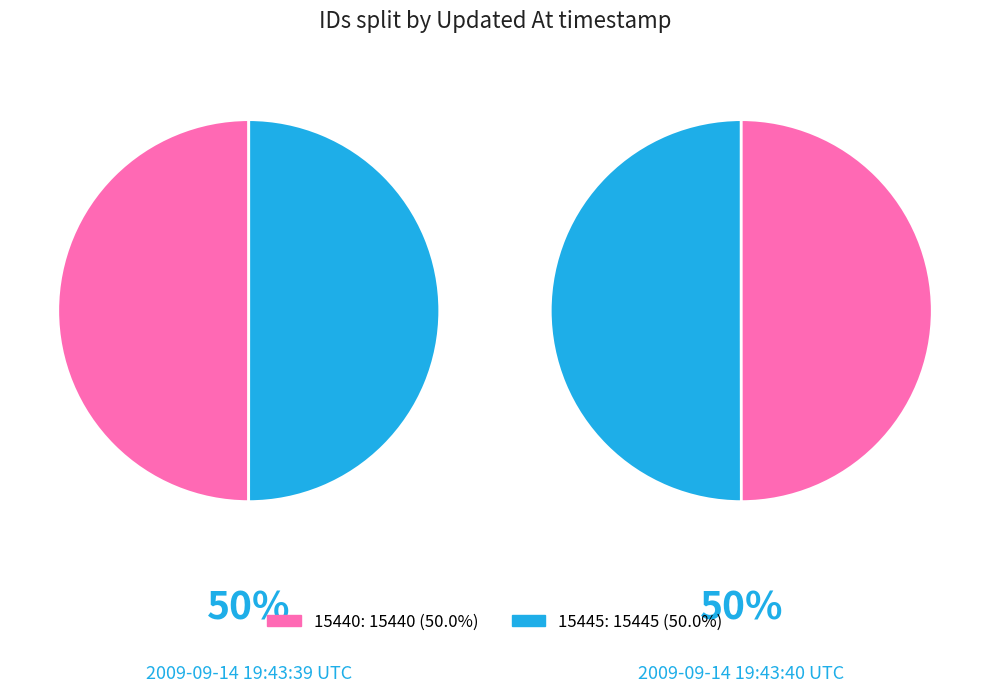

What is the total percentage of 2009-09-14 19:43:40 UTC and 2009-09-14 19:43:39 UTC?

100.0%